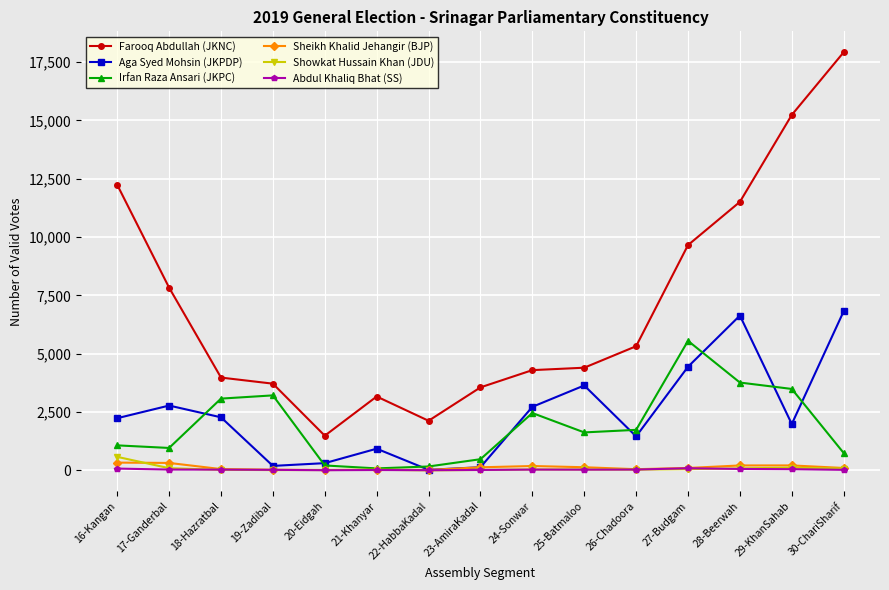

What is the label of the 5th point from the left?

20-Eidgah